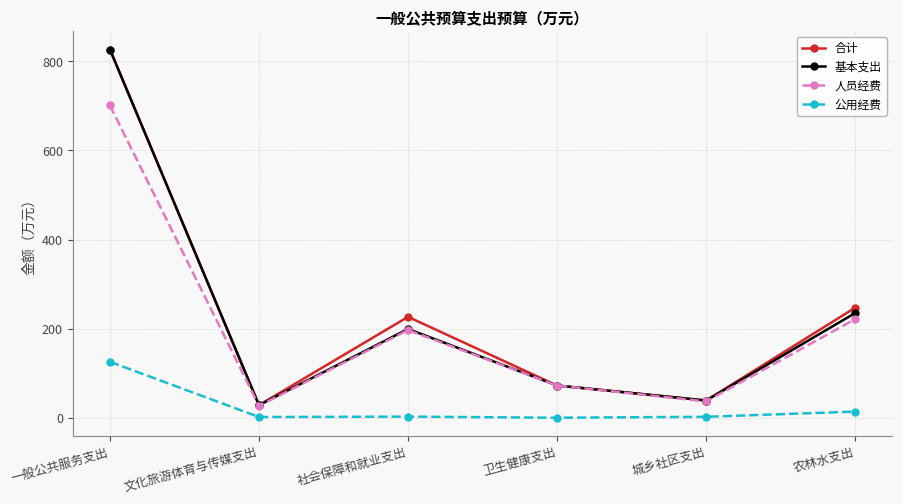

In 人员经费, how many points are lower than both neighbors (excluding endpoints)?

2